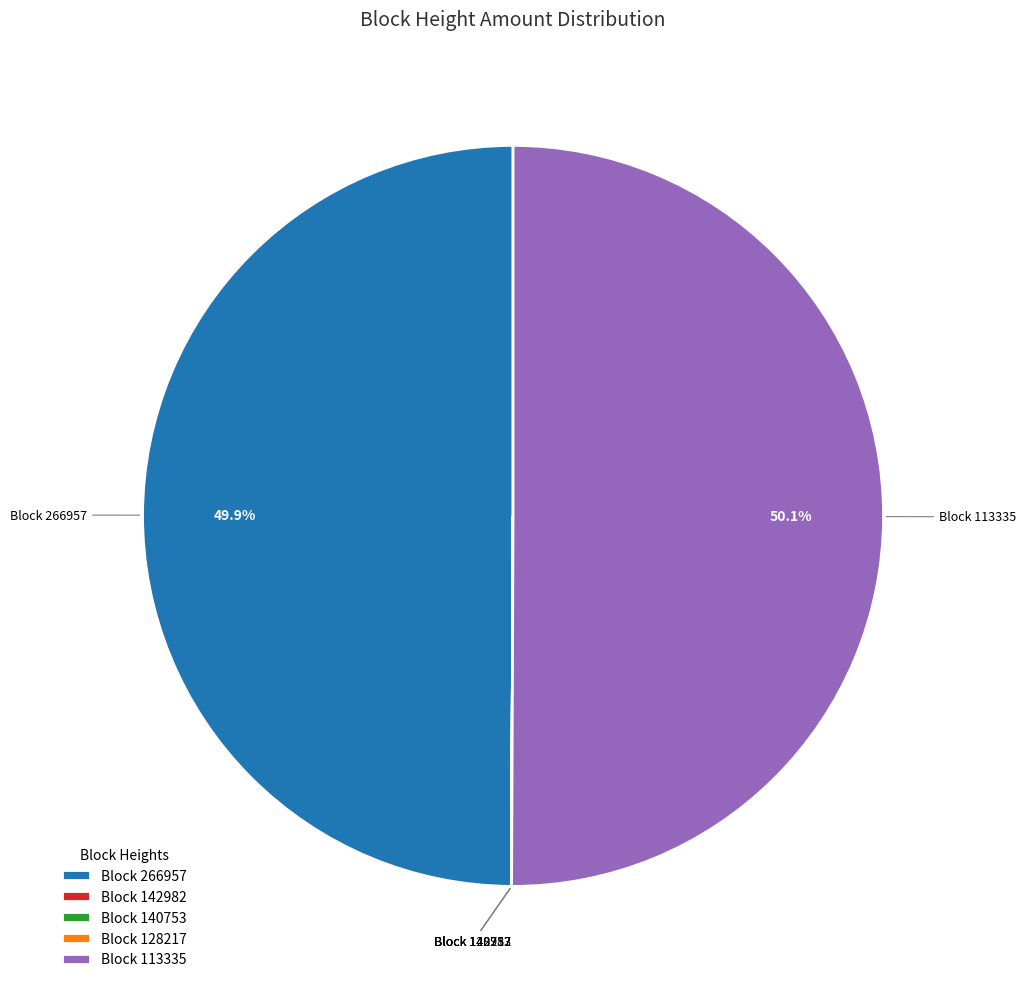

What percentage is NOT represented by Block 113335?

49.9%